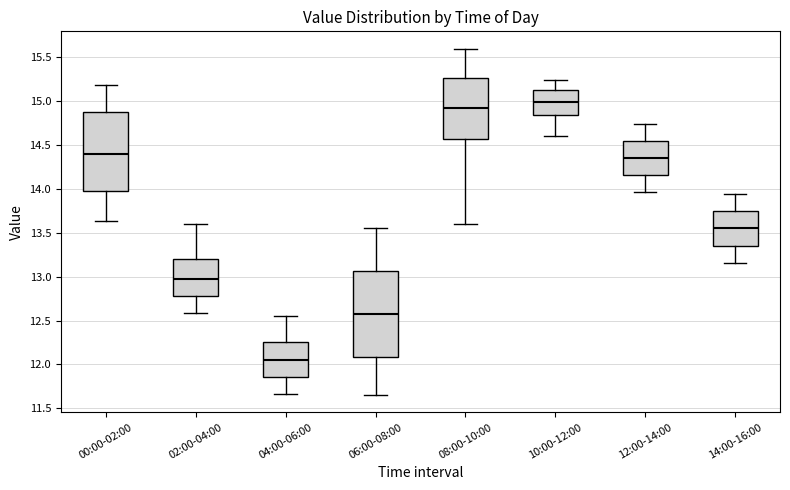

Comparing the boxes themselves (not the whiskers), which one is the tallest?

06:00-08:00